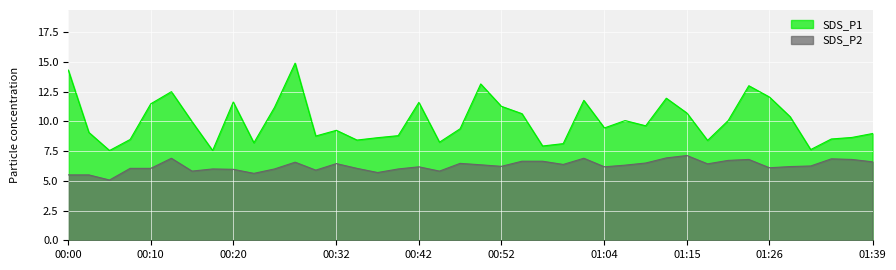

Reading right to left, extract all data points from this chart.

SDS_P1: 9.0	8.7	8.5	7.6	10.4	12.1	13.0	10.1	8.4	10.7	11.9	9.6	10.1	9.4	11.8	8.1	7.9	10.7	11.3	13.2	9.4	8.2	11.6	8.8	8.6	8.4	9.2	8.8	14.9	11.2	8.2	11.6	7.5	10.0	12.5	11.5	8.5	7.5	9.1	14.3
SDS_P2: 6.6	6.8	6.8	6.2	6.2	6.1	6.8	6.7	6.4	7.1	6.9	6.5	6.3	6.2	6.9	6.4	6.7	6.7	6.2	6.3	6.5	5.8	6.2	6.0	5.7	6.0	6.5	5.9	6.6	6.0	5.6	6.0	6.0	5.8	6.9	6.0	6.0	5.1	5.5	5.5